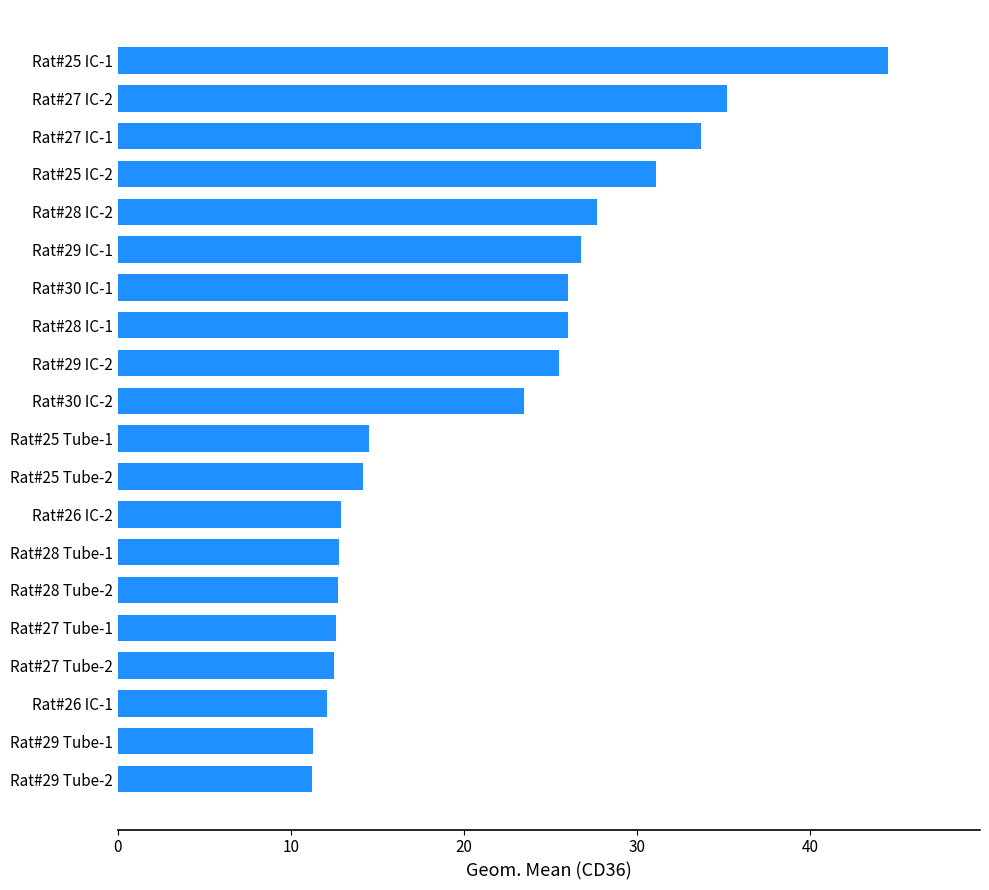

Approximately how many times larger is the value at Rat#28 IC-2 compared to Rat#26 IC-2?

2.1